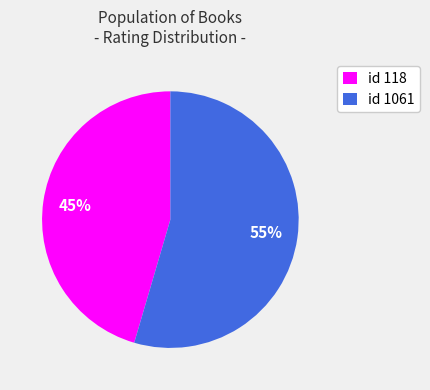

True or false: id 1061 accounts for 63% of the total.

False